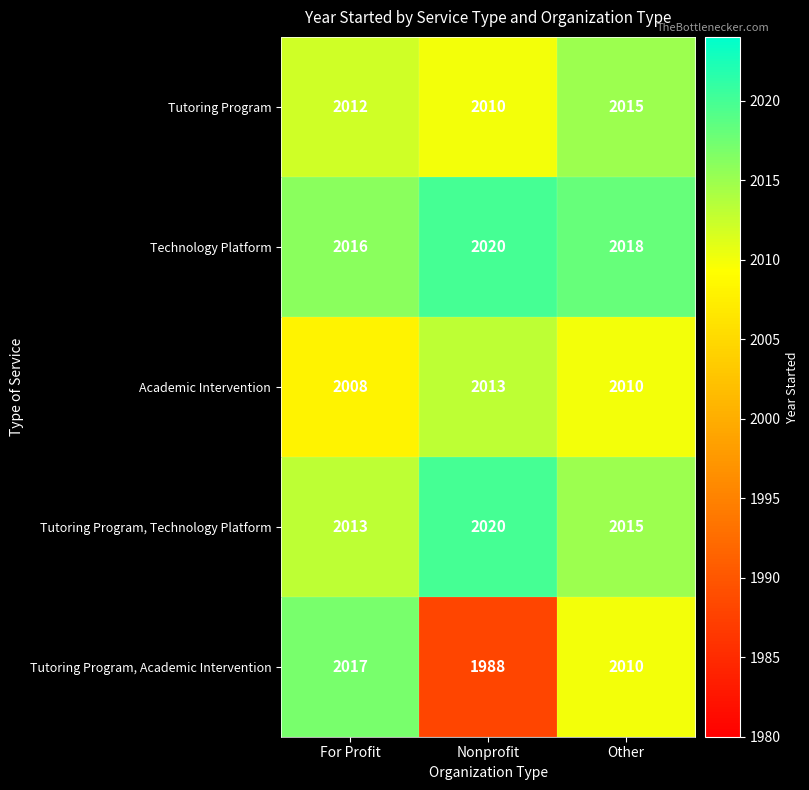

Reading left to right, extract all data points from this chart.

Tutoring Program: 2012	2010	2015
Technology Platform: 2016	2020	2018
Academic Intervention: 2008	2013	2010
Tutoring Program, Technology Platform: 2013	2020	2015
Tutoring Program, Academic Intervention: 2017	1988	2010